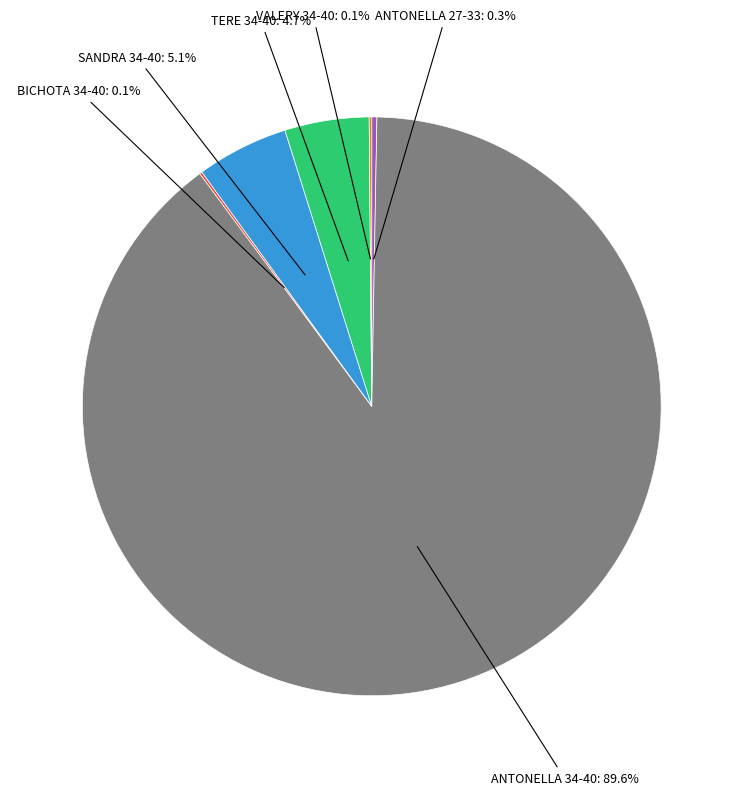

Is there any slice that represents more than half of the pie?

Yes